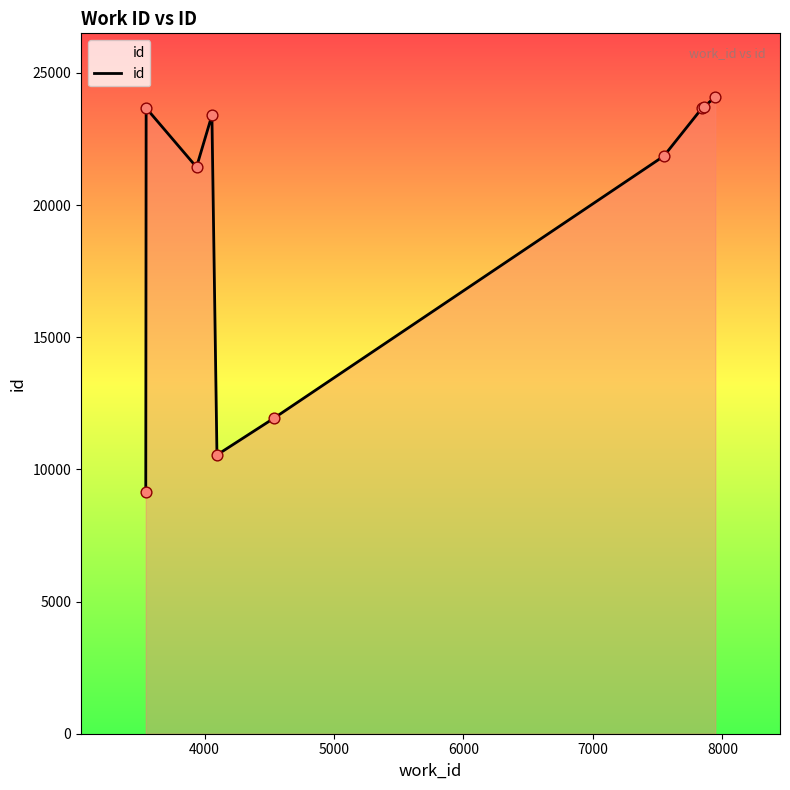

What is the difference between the maximum and minimum values?

14942